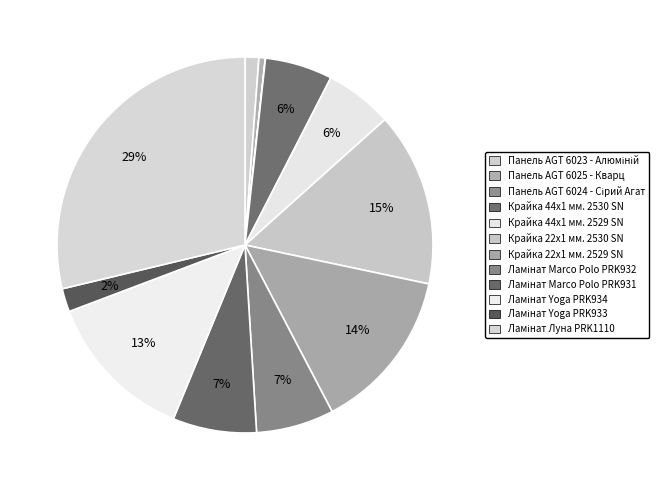

How many segments does this pie chart have?

12